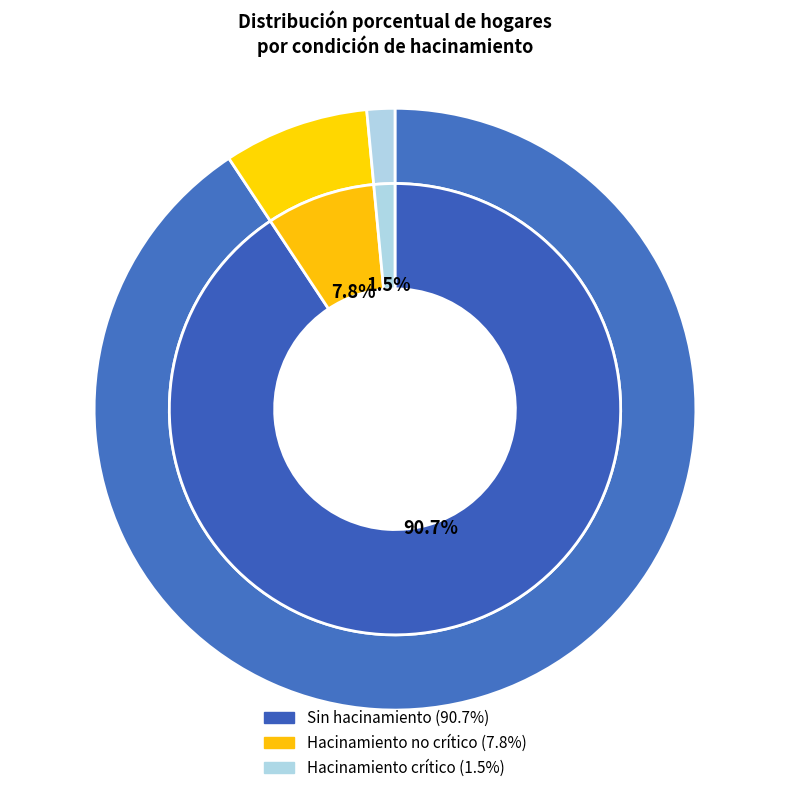

To the nearest percent, what percentage of the pie is Hacinamiento crítico?

2%